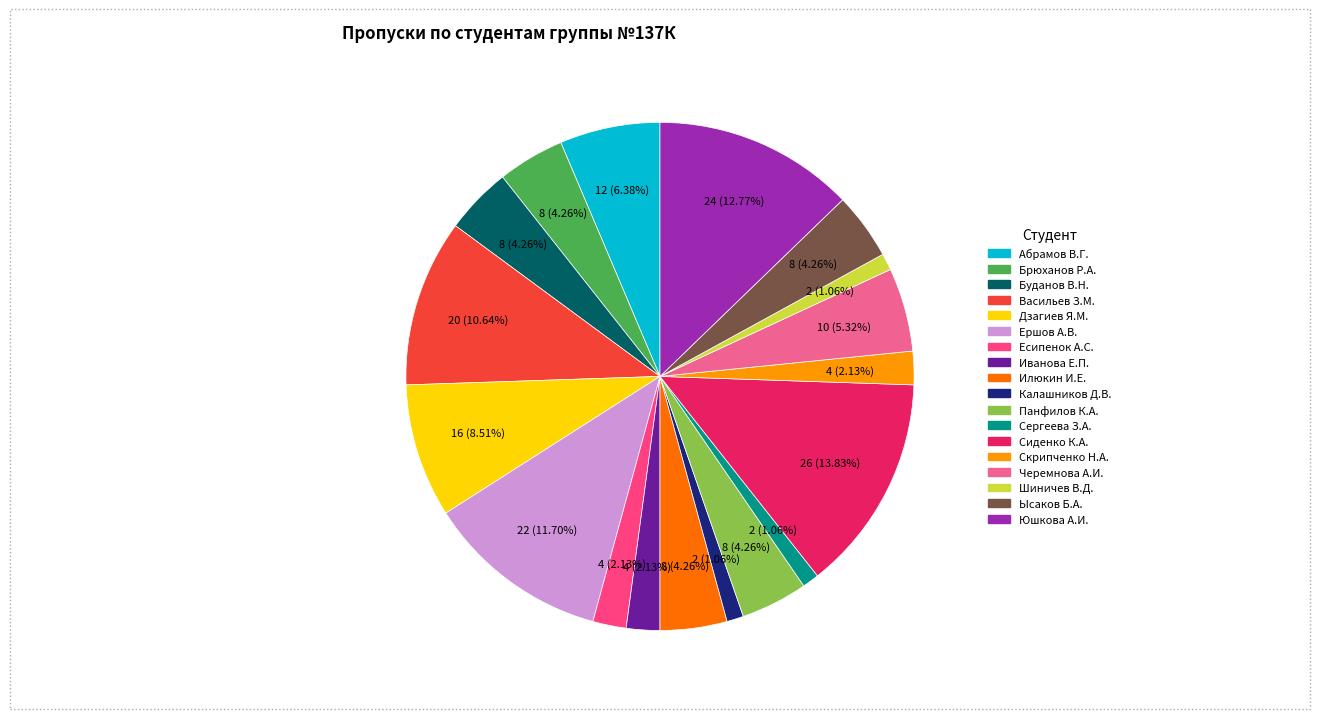

Does any single category account for the majority?

No